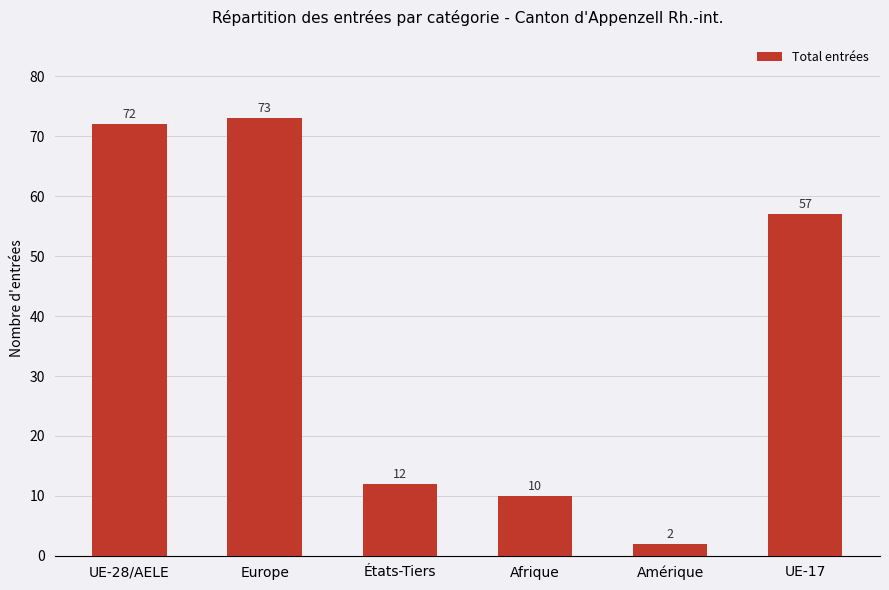

What is the sum of the values at UE-28/AELE and Afrique?

82